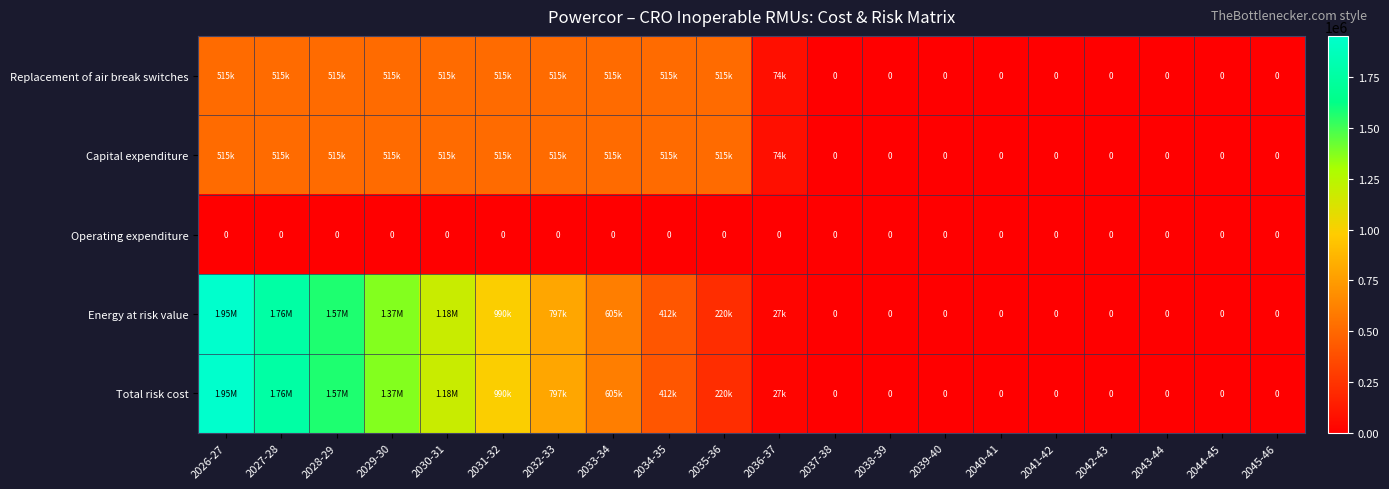

What is the sum of all Replacement of air break switches values?

5224180.0